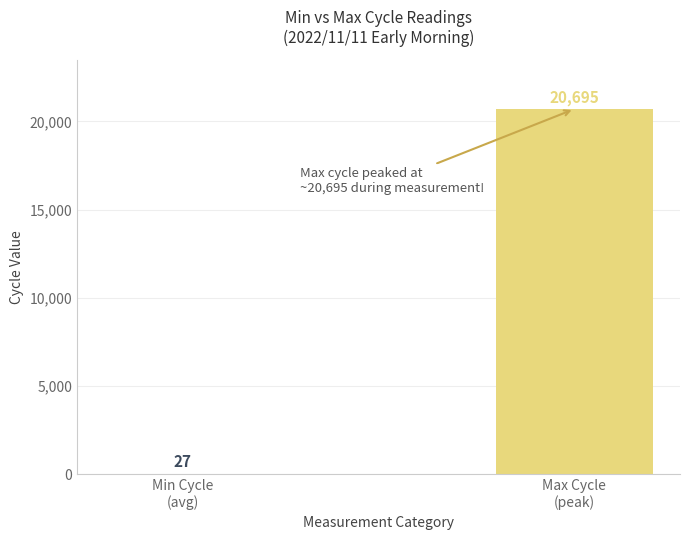

What is the maximum value shown in the chart?

20695